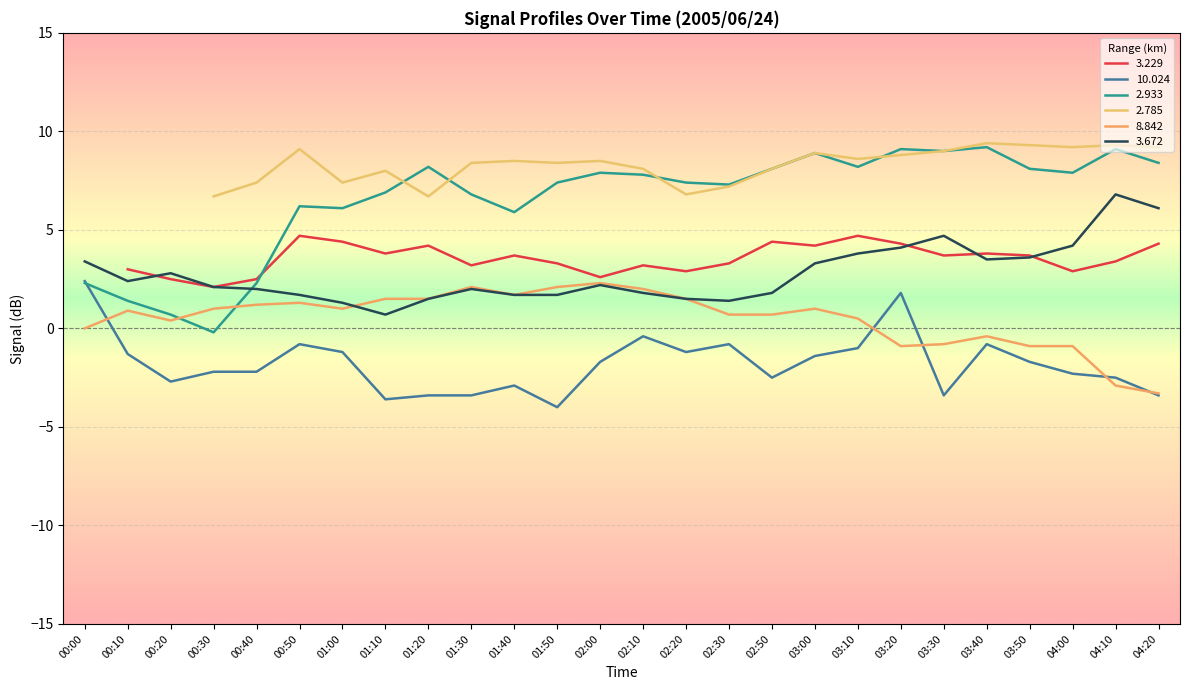

The value of   8.842 at 03:40 is -0.4. True or false?

True